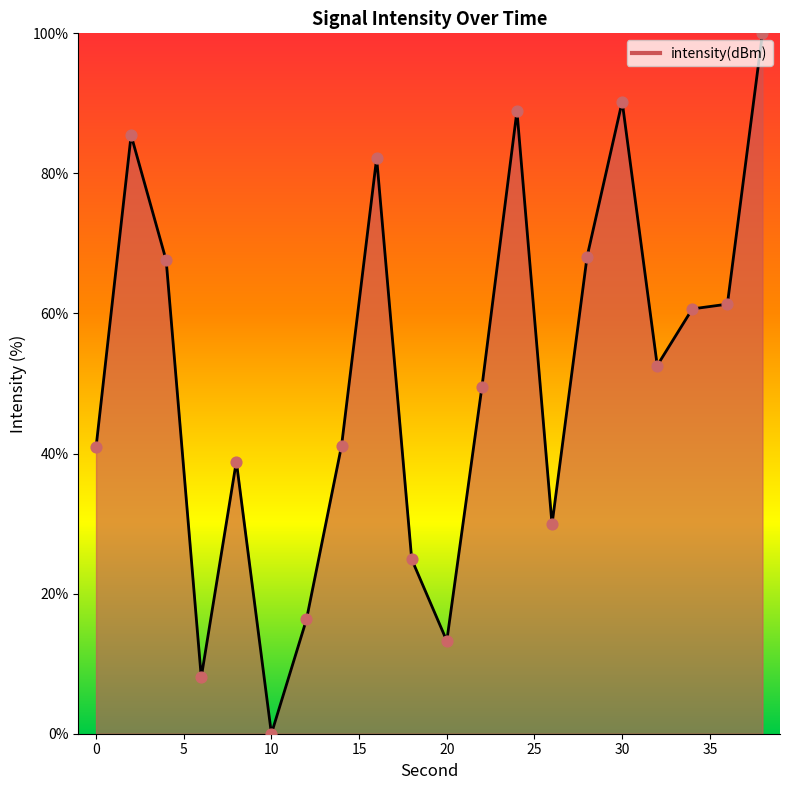

What is the difference between the maximum and minimum values?

100.0